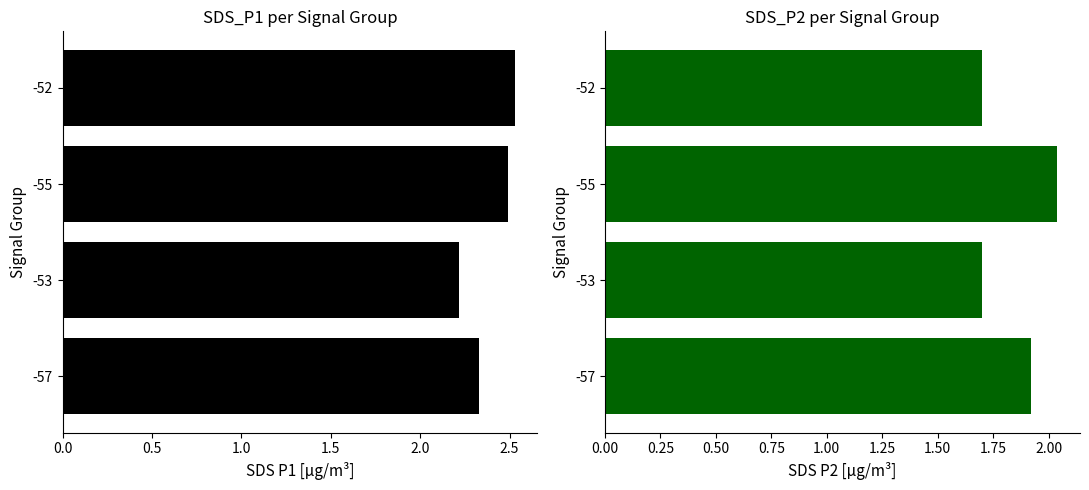

Are the bars grouped side by side (vs. stacked)?

Yes